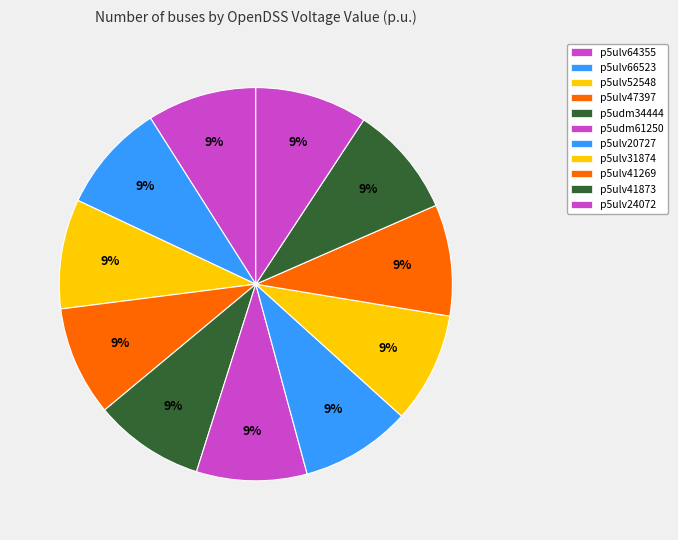

To the nearest percent, what portion does p5ulv47397 represent?

9%